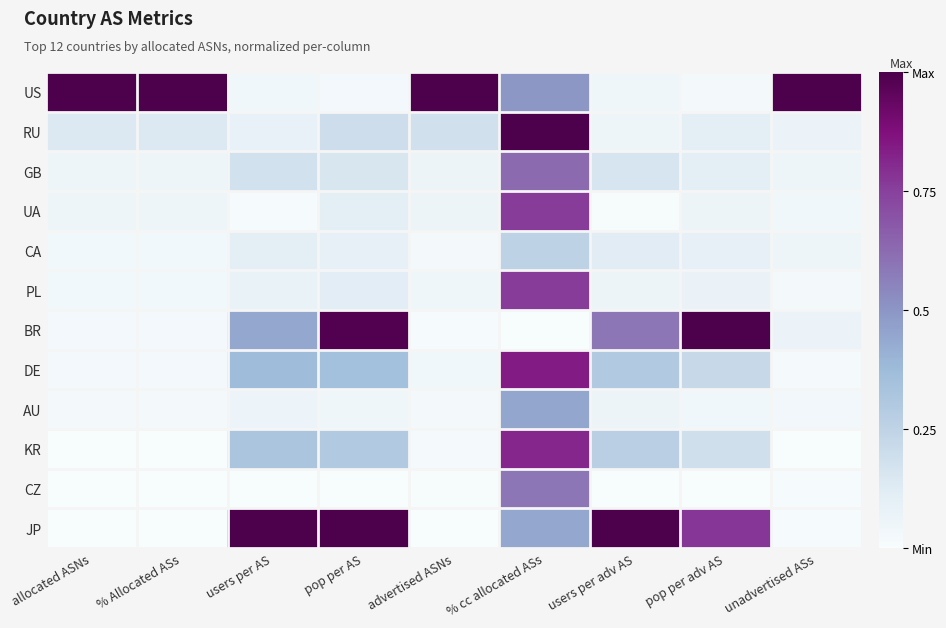

At how many categories does at least one series exceed 0?

9